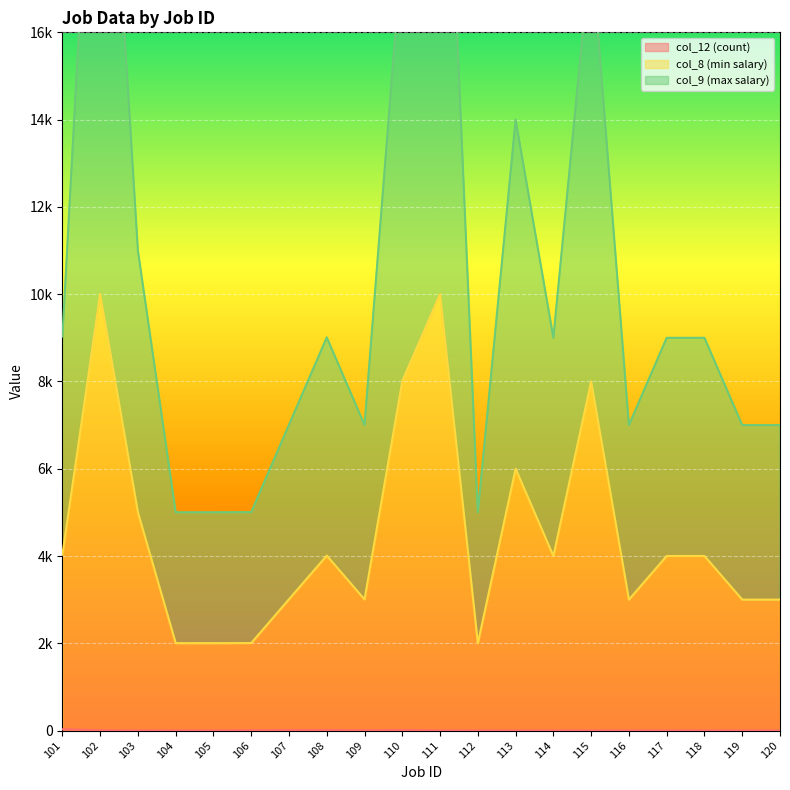

At which category does col_12 (count) reach its first local valley?

103